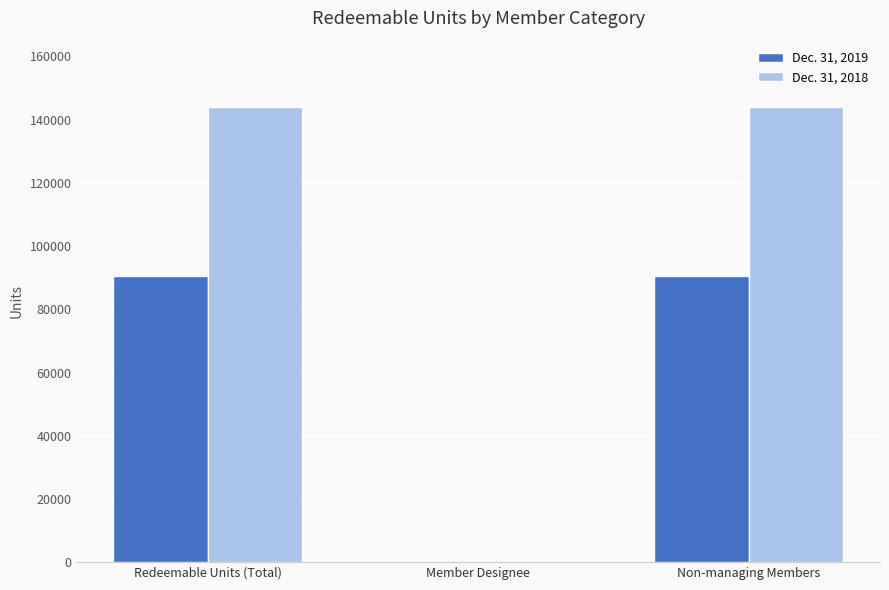

How many values in the Dec. 31, 2018 series exceed 144042?

2